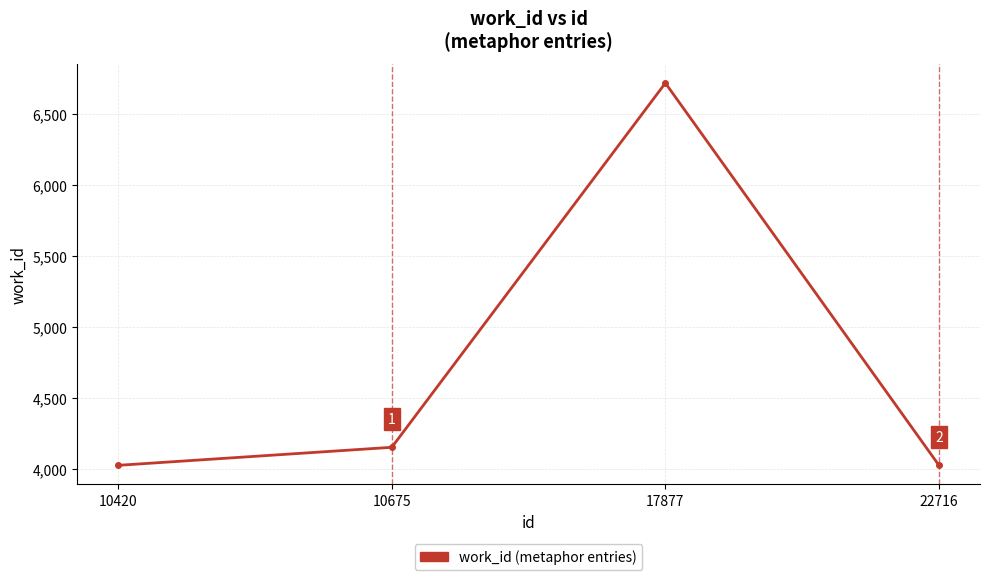

What is the difference between the second highest and minimum values?

127